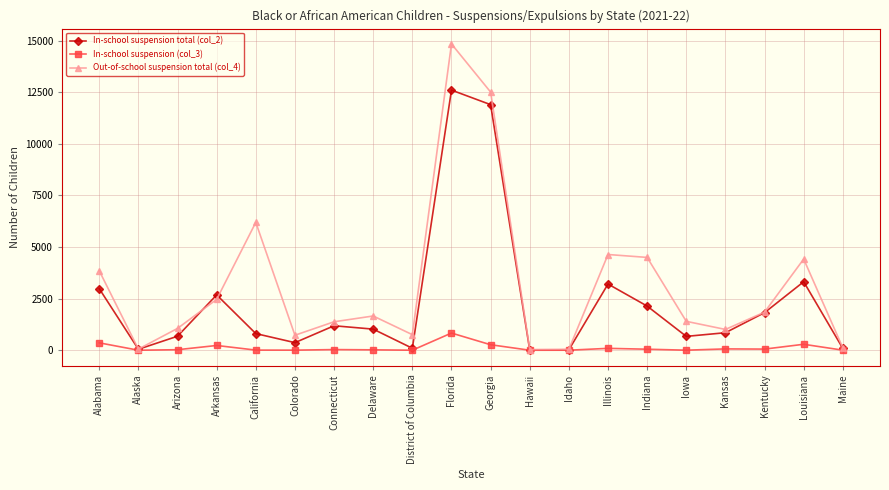

What is the label of the 3rd point from the right?

Kentucky